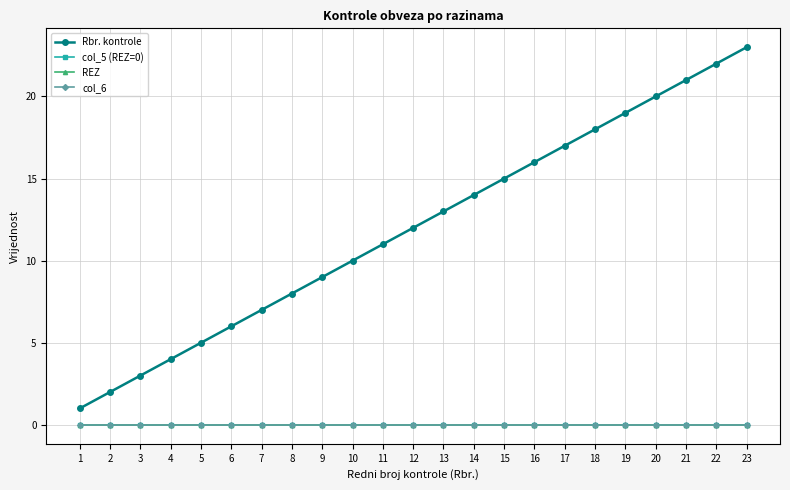

Reading left to right, extract all data points from this chart.

Rbr. kontrole: 1=1	2=2	3=3	4=4	5=5	6=6	7=7	8=8	9=9	10=10	11=11	12=12	13=13	14=14	15=15	16=16	17=17	18=18	19=19	20=20	21=21	22=22	23=23
col_5 (REZ=0): 1=0	2=0	3=0	4=0	5=0	6=0	7=0	8=0	9=0	10=0	11=0	12=0	13=0	14=0	15=0	16=0	17=0	18=0	19=0	20=0	21=0	22=0	23=0
REZ: 1=0	2=0	3=0	4=0	5=0	6=0	7=0	8=0	9=0	10=0	11=0	12=0	13=0	14=0	15=0	16=0	17=0	18=0	19=0	20=0	21=0	22=0	23=0
col_6: 1=0	2=0	3=0	4=0	5=0	6=0	7=0	8=0	9=0	10=0	11=0	12=0	13=0	14=0	15=0	16=0	17=0	18=0	19=0	20=0	21=0	22=0	23=0